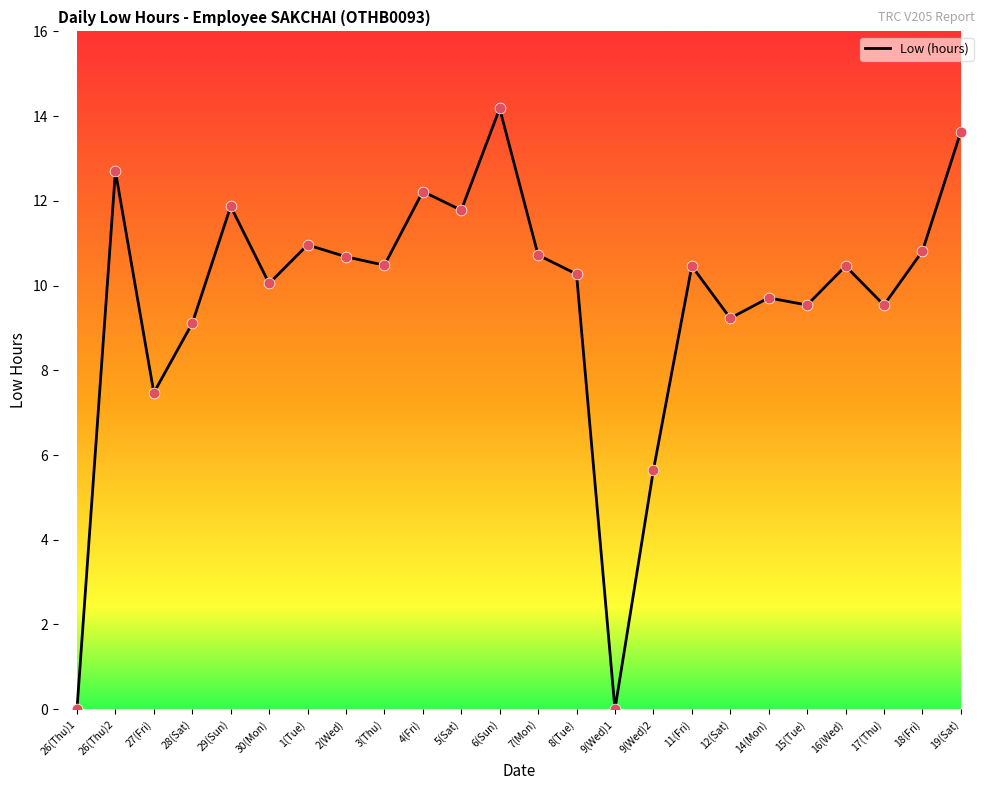

What is the ratio of the value at 17(Thu) to the value at 14(Mon)?

1.0